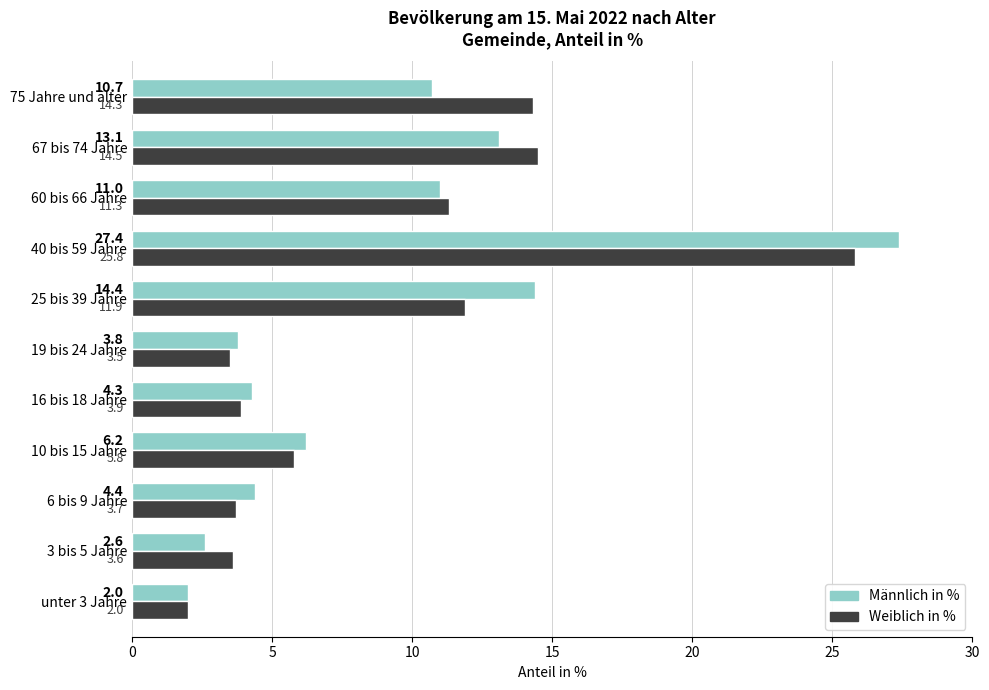

At which label is Weiblich in % closest to 13?

25 bis 39 Jahre